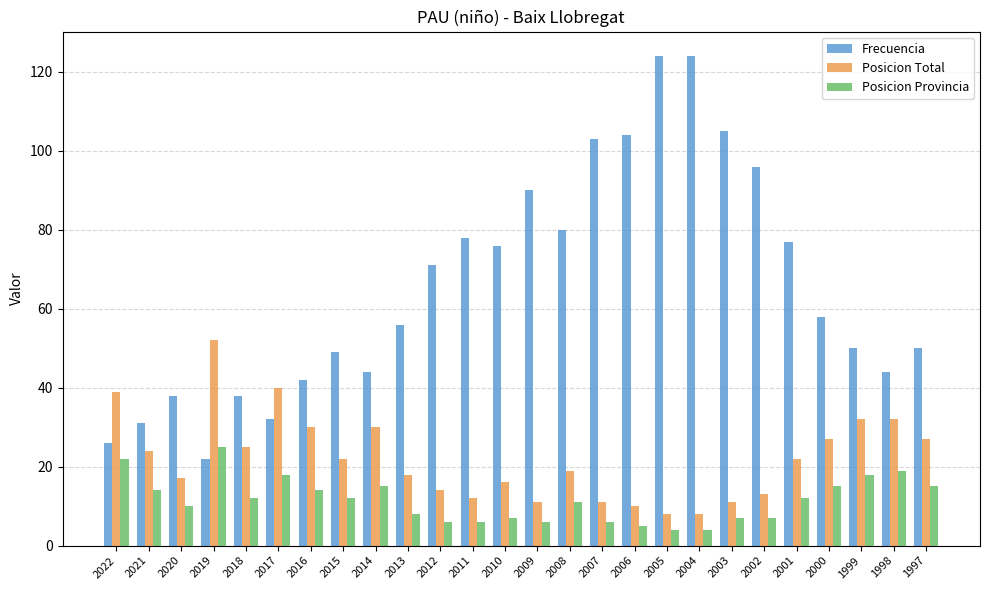

How many data points does each series have?

26